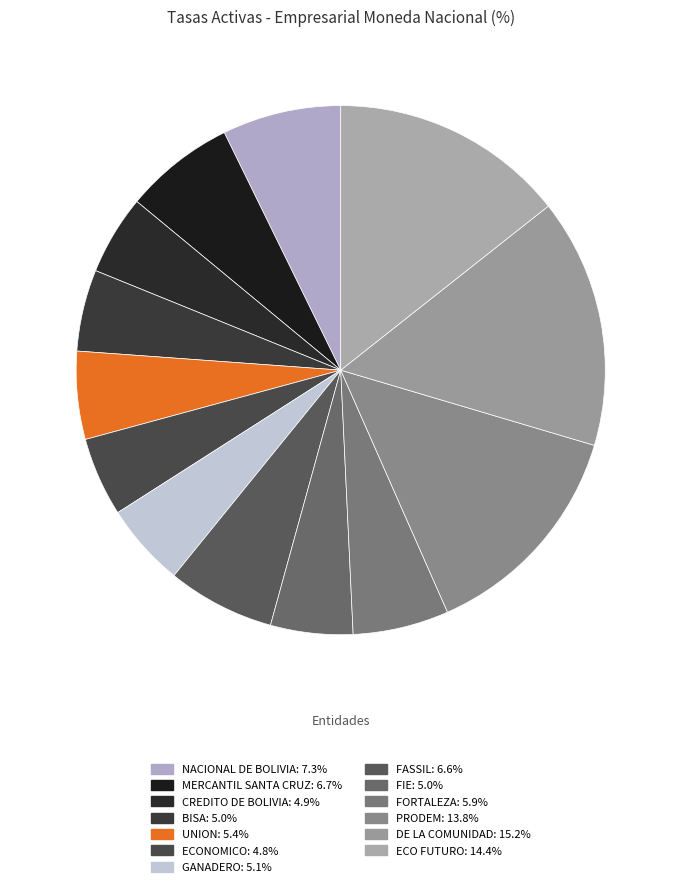

Count the number of slices in the pie.

13